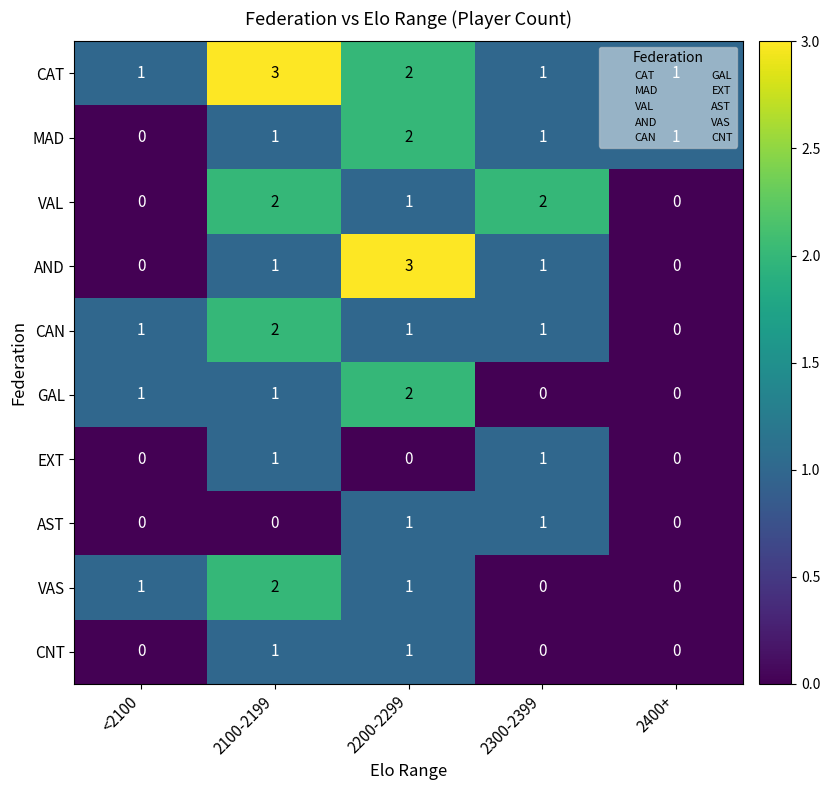

How many positive values does the VAL series have?

3